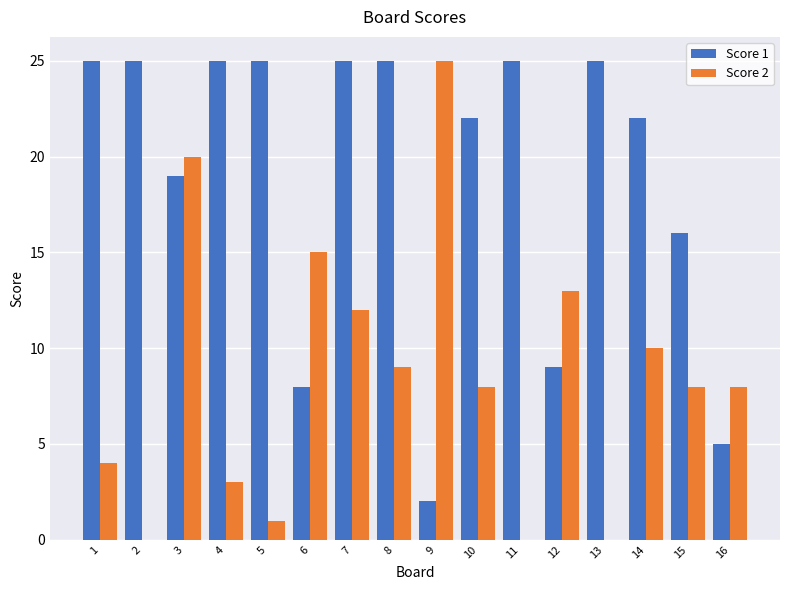

The value of Score 1 at 5 is 25. True or false?

True